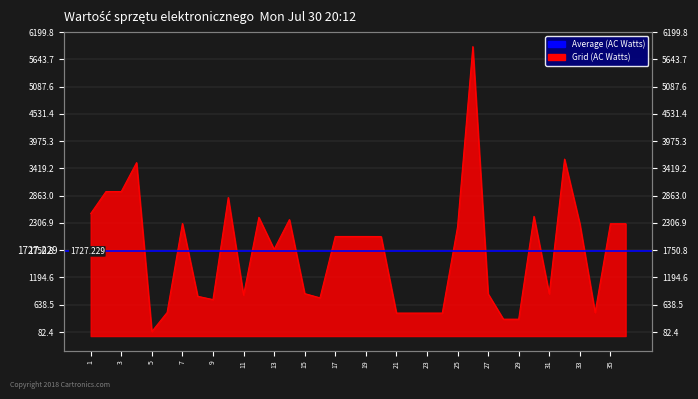

List the labels in order of value, largest first.

26, 32, 4, 2, 3, 10, 1, 30, 12, 14, 7, 33, 35, 36, 25, 17, 18, 19, 20, 13, 15, 27, 31, 11, 8, 16, 9, 6, 34, 21, 22, 23, 24, 28, 29, 5